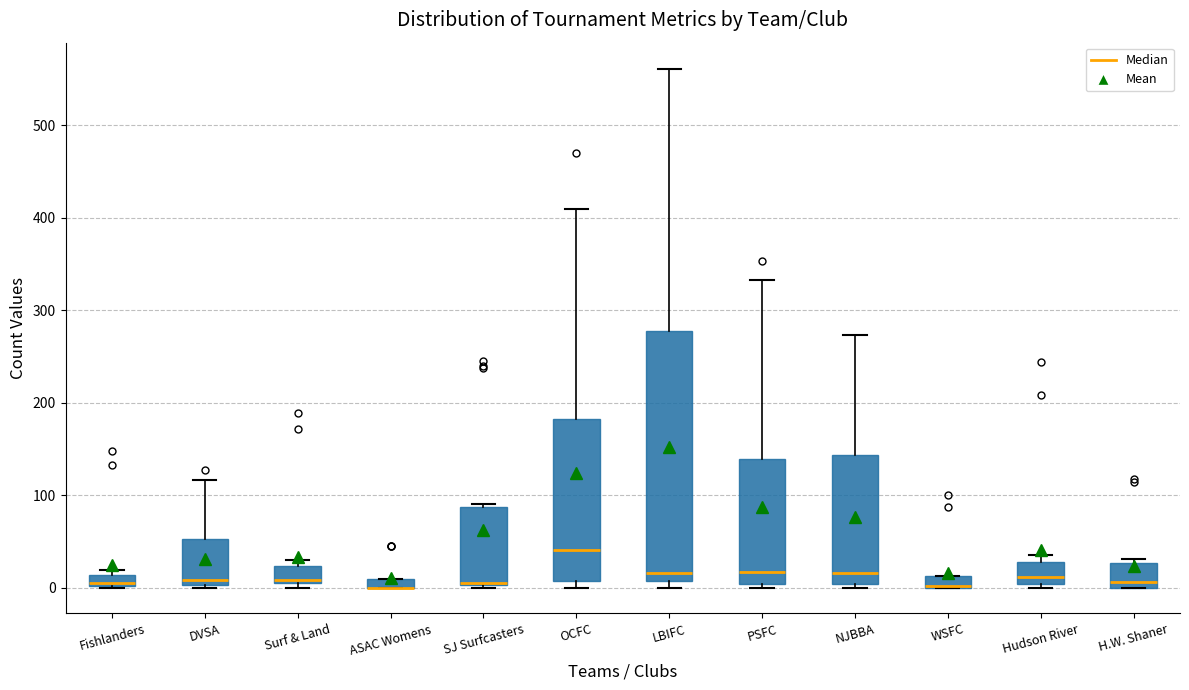

Which box is the tallest, from its lower edge to its upper edge?

LBIFC